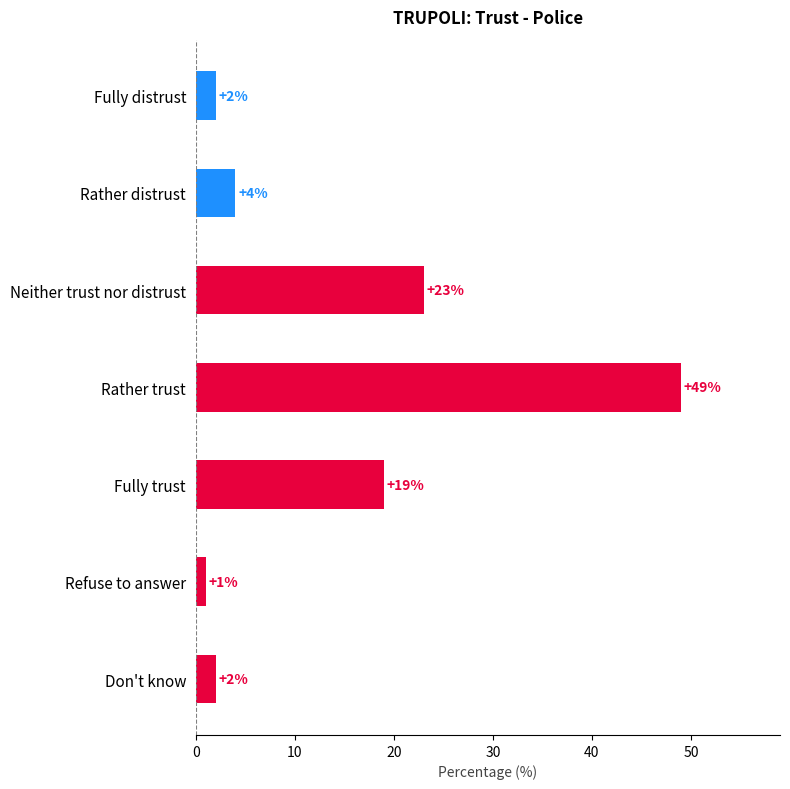

What is the difference between the maximum and second lowest values?

47